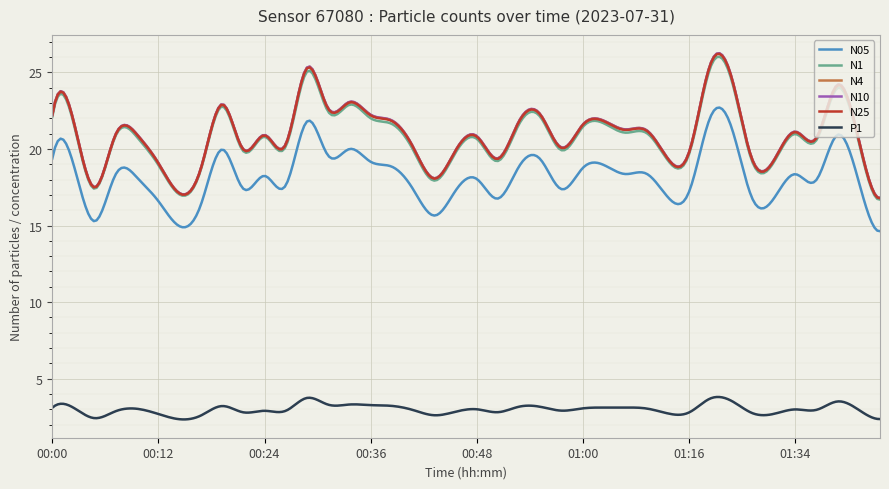

What is the minimum value shown in the chart?

2.3